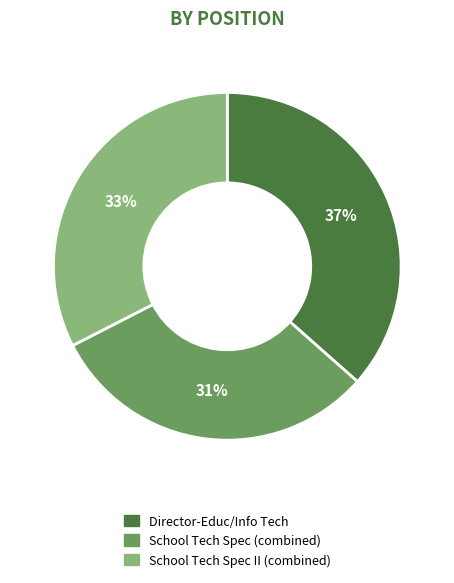

Which has a higher value, Director-Educ/Info Tech or School Tech Spec II (combined)?

Director-Educ/Info Tech